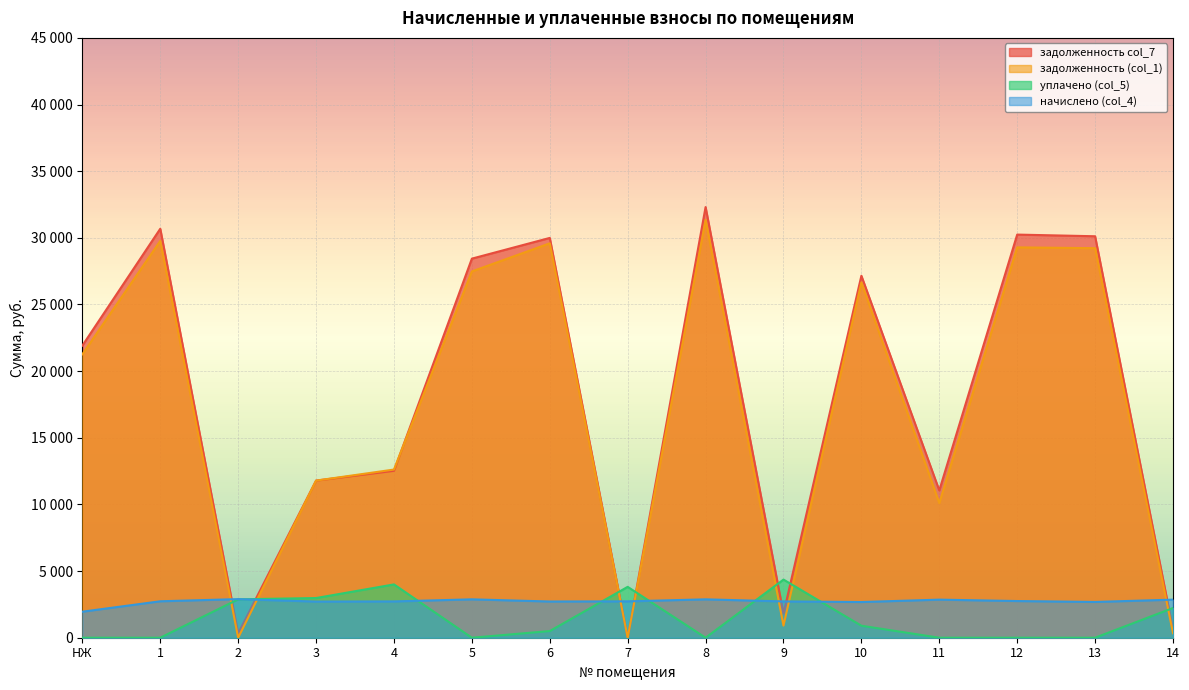

Is it true that уплачено (col_5) equals 2063.1 at 9?

False